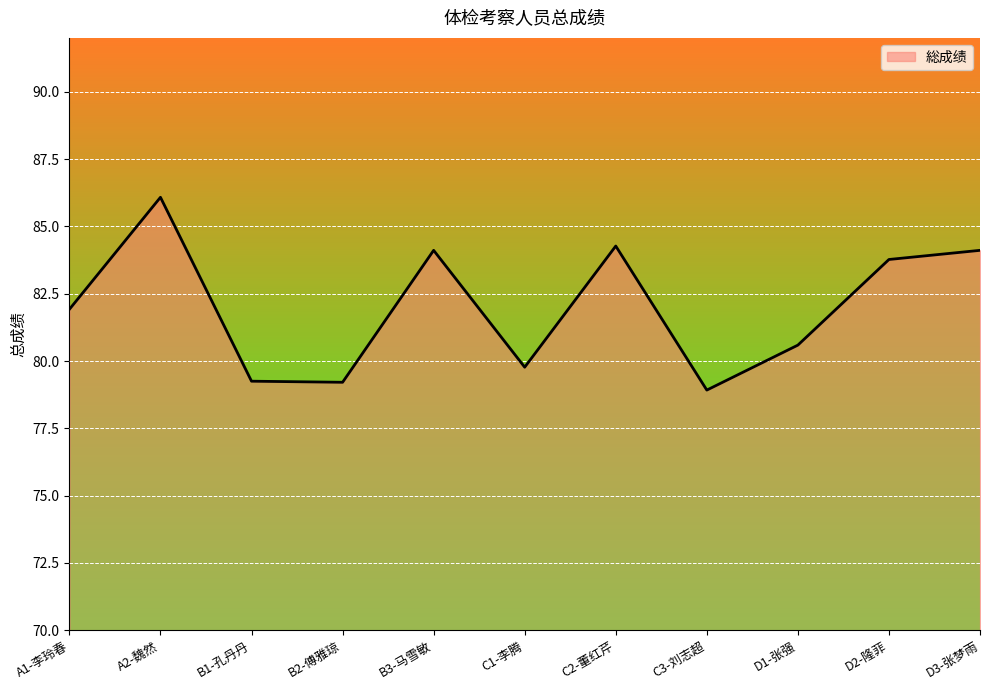

How many lines are shown in the chart?

1